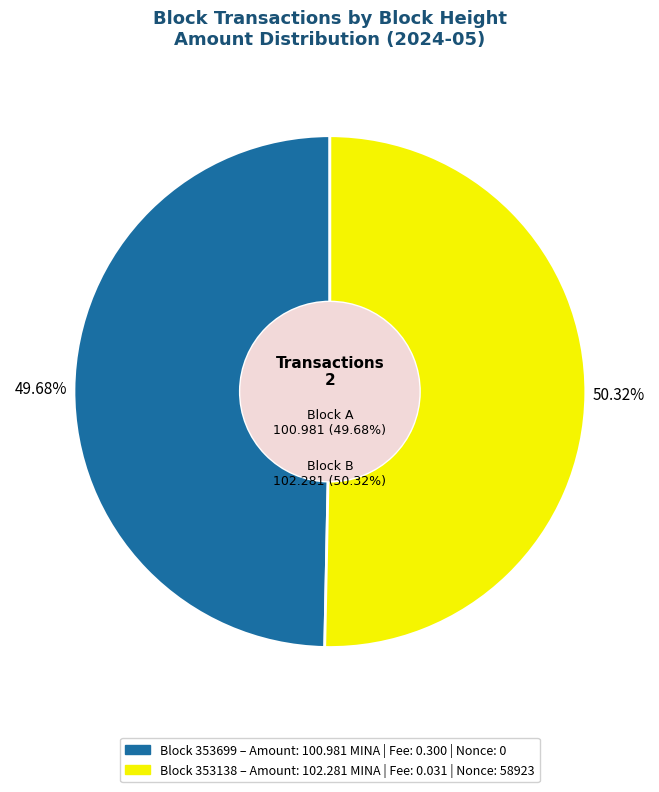

Which has a higher value, 353699 or 353138?

353138